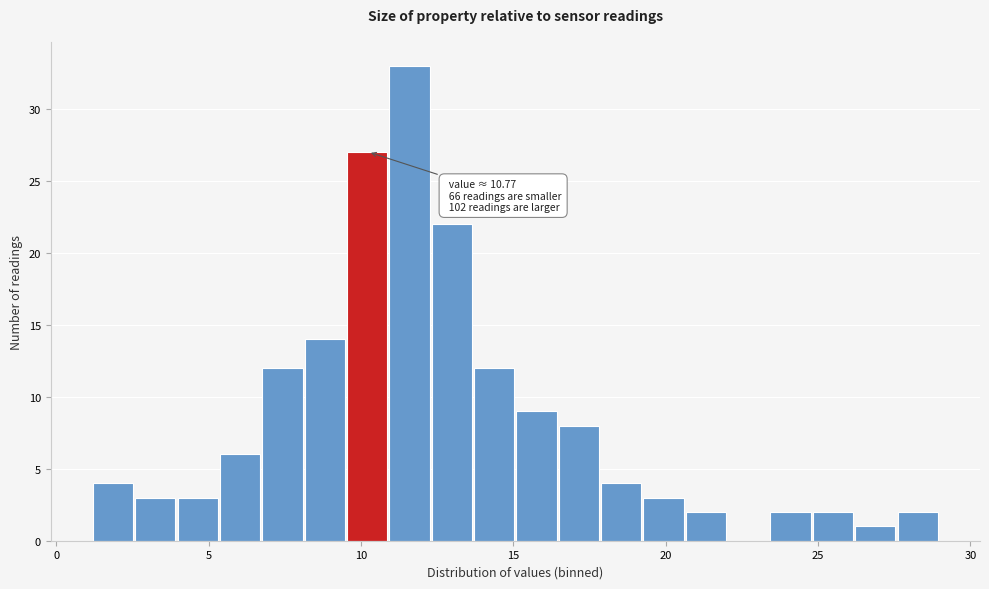

Around what value on the x-axis is the tallest bar? Give the approximate position of its centre, as read against the axis.

11.5